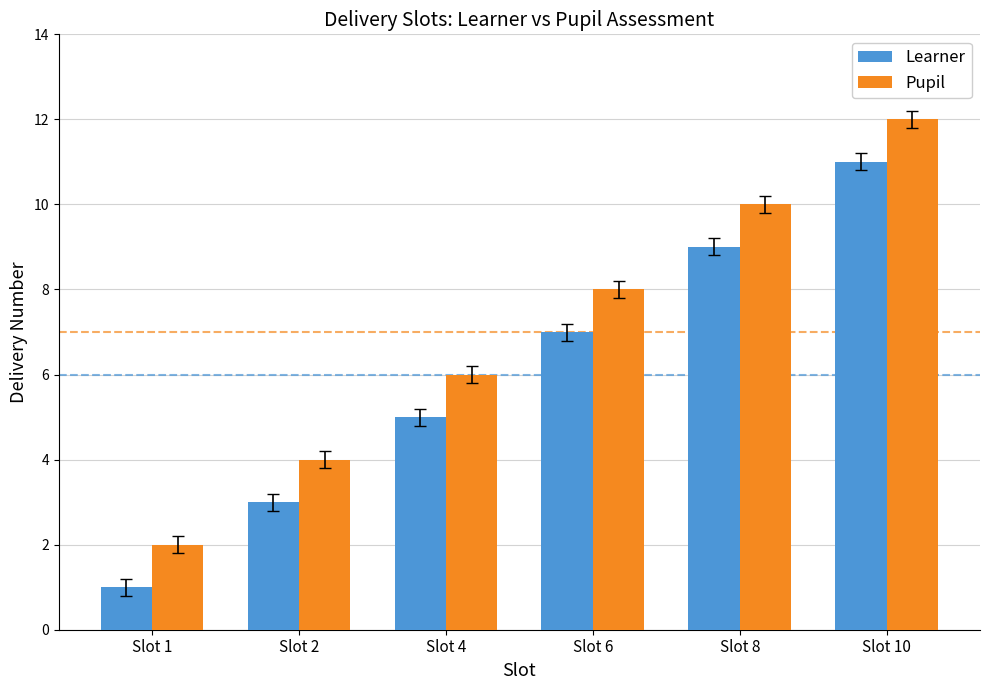

Reading left to right, extract all data points from this chart.

Learner: Slot 1=1	Slot 2=3	Slot 4=5	Slot 6=7	Slot 8=9	Slot 10=11
Pupil: Slot 1=2	Slot 2=4	Slot 4=6	Slot 6=8	Slot 8=10	Slot 10=12